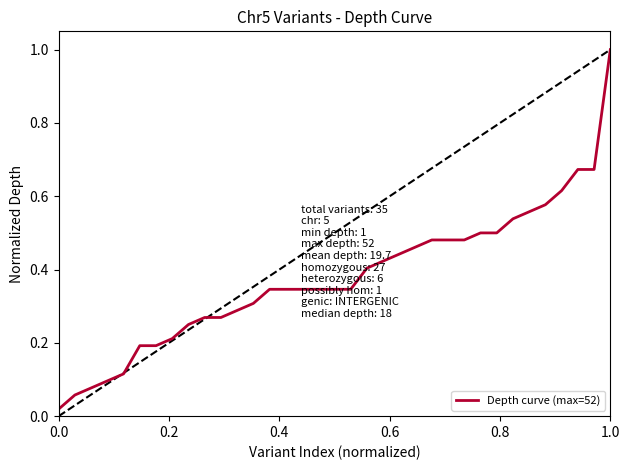

What is the highest value of the Depth curve (max=52) series?

1.0